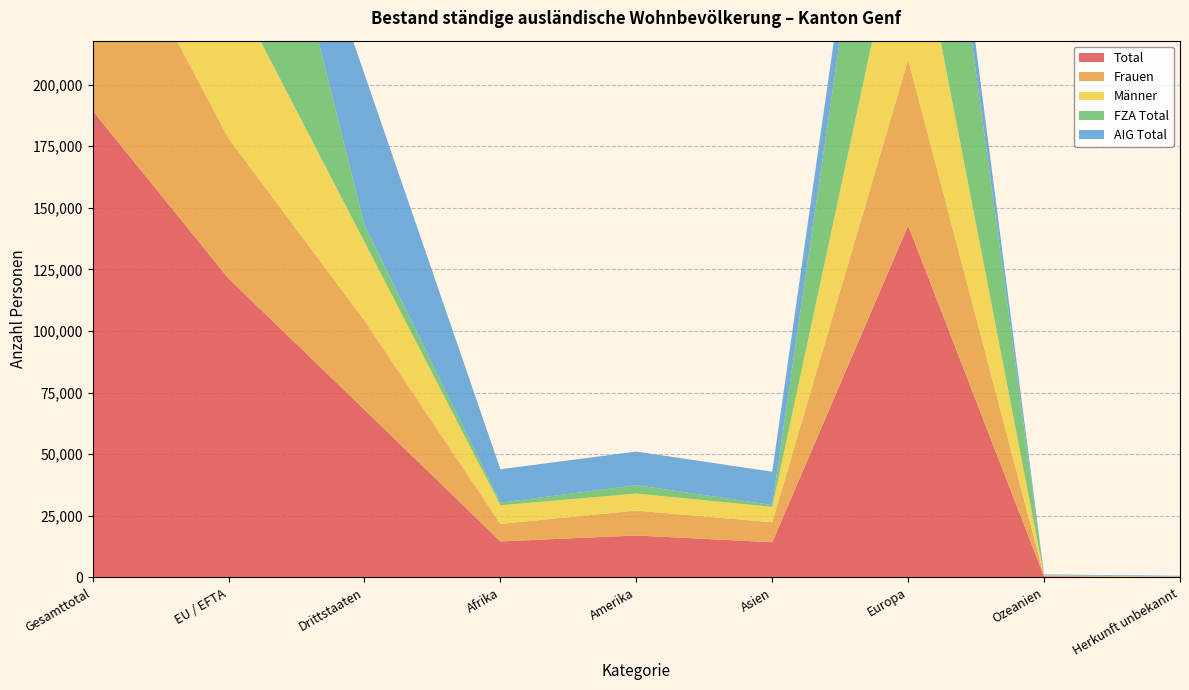

Reading left to right, list all the values displayed in this chart.

Total: 189400	121321	68079	14639	17027	14306	142792	412	224
Frauen: 93062	56863	36199	7115	10112	8089	67452	211	83
Männer: 96338	64458	31880	7524	6915	6217	75340	201	141
FZA Total: 128087	121306	6781	1061	3411	791	122751	70	3
AIG Total: 61313	15	61298	13578	13616	13515	20041	342	221